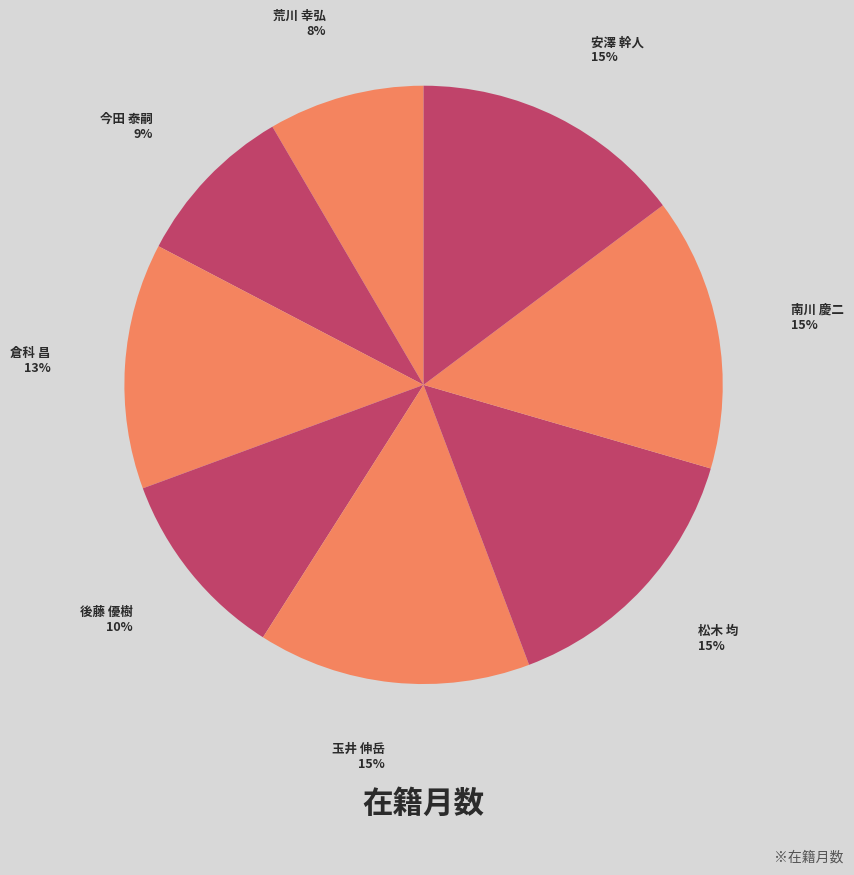

Count the number of slices in the pie.

8